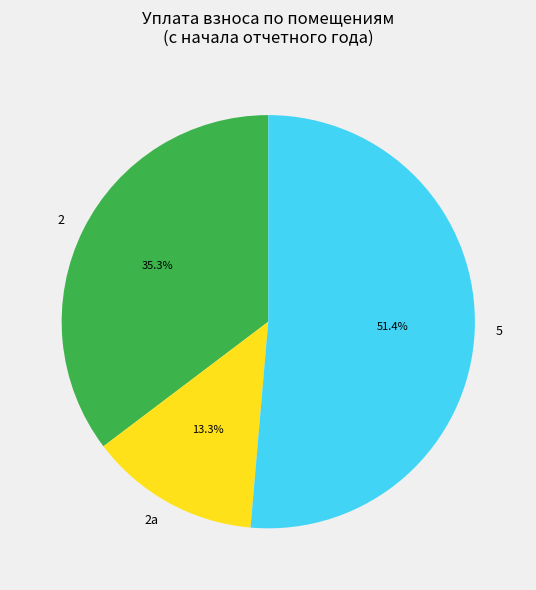

Which slice is the smallest?

2а